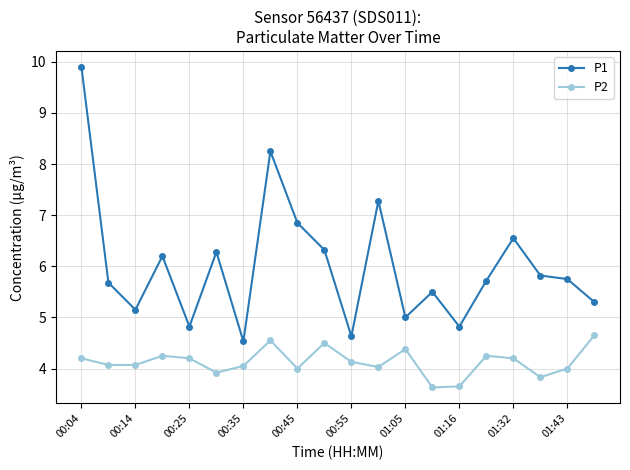

Which series has the widest spread of values?

P1